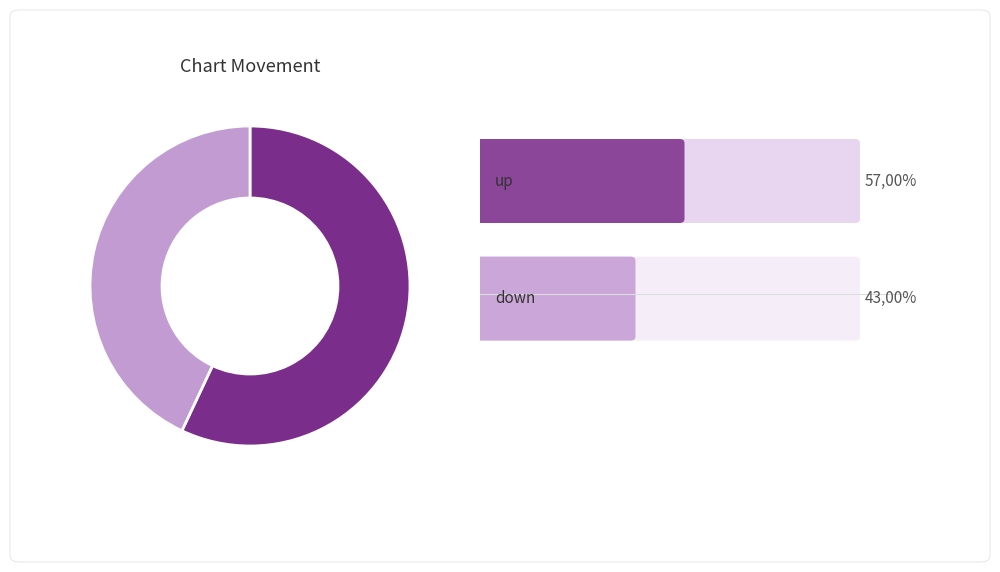

Does any single category account for the majority?

Yes